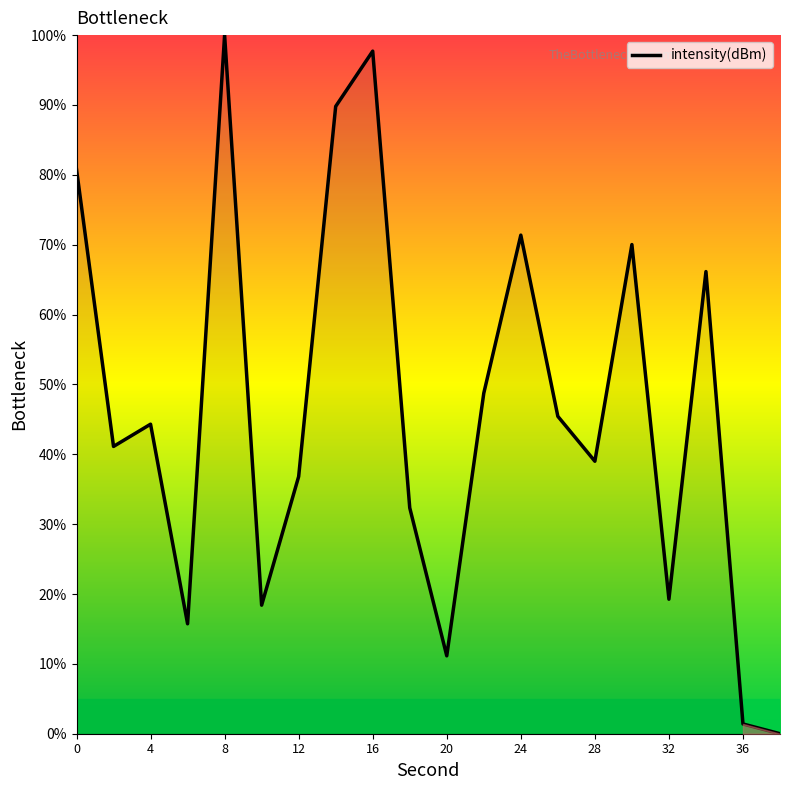

What is the maximum value shown in the chart?

100.0